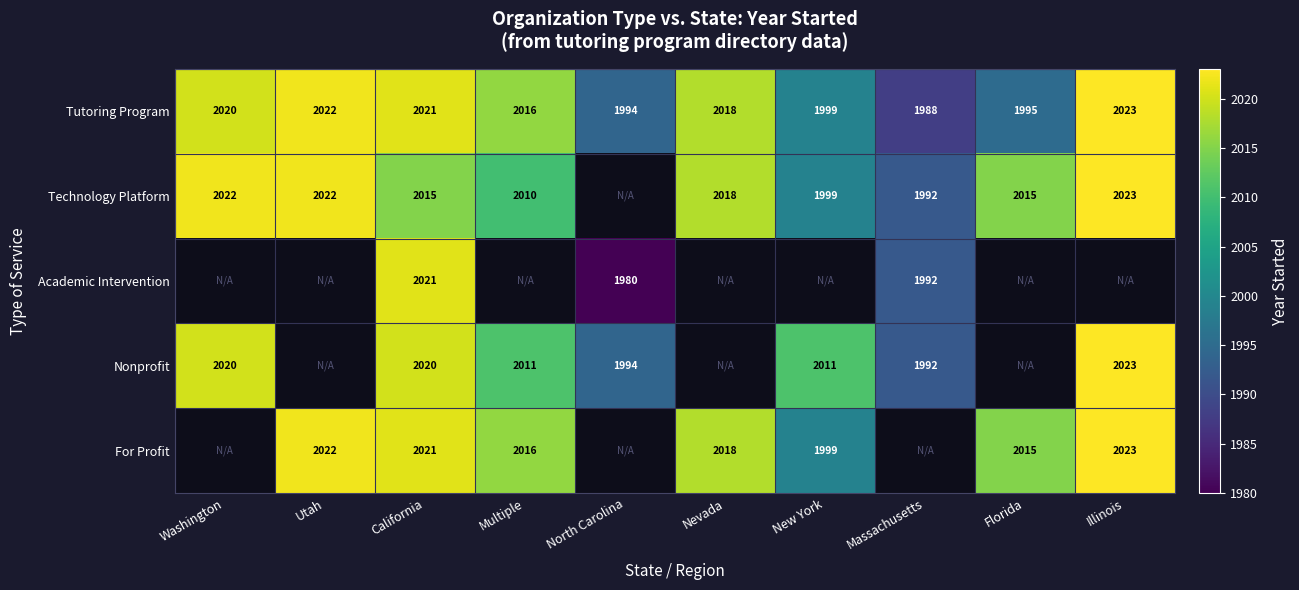

What is the sum of the Technology Platform values at Washington and Multiple?

4032